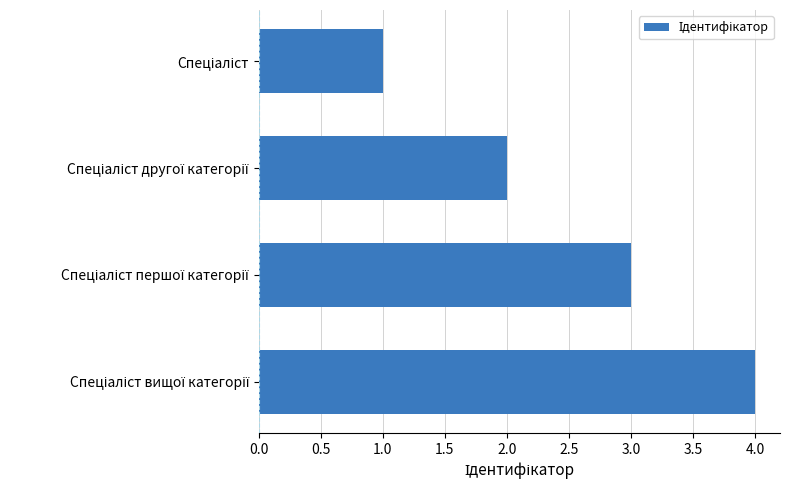

What is the greatest value displayed?

4